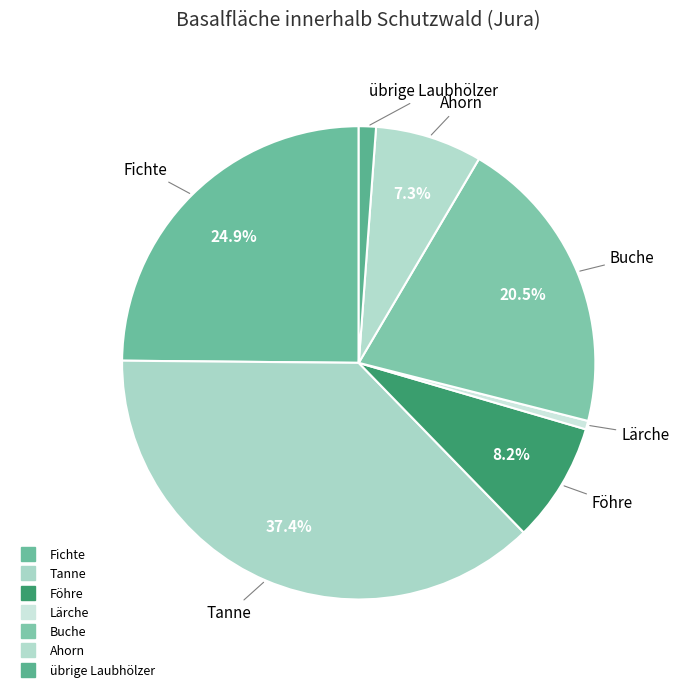

To the nearest percent, what portion does Fichte represent?

25%